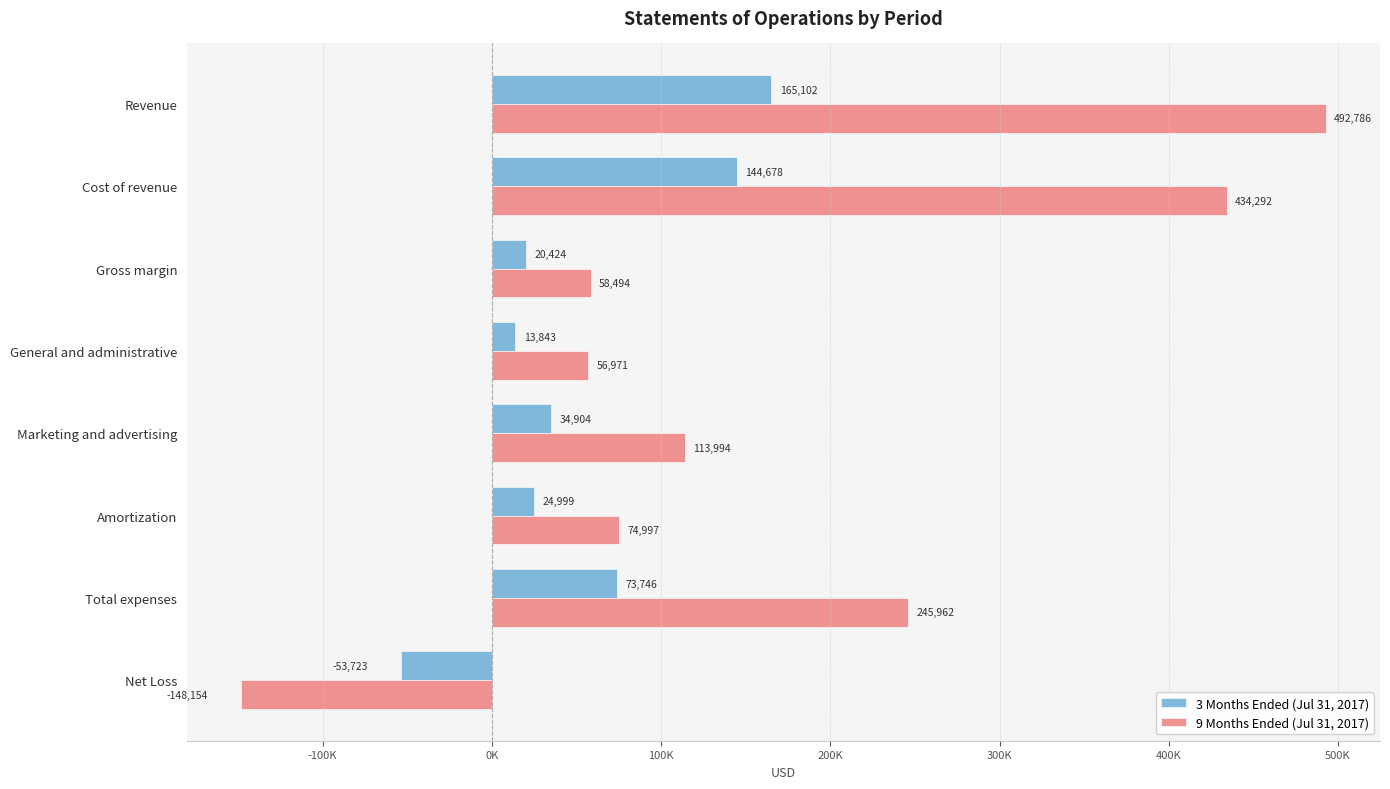

What are all the series names shown in the legend?

3 Months Ended (Jul 31, 2017), 9 Months Ended (Jul 31, 2017)